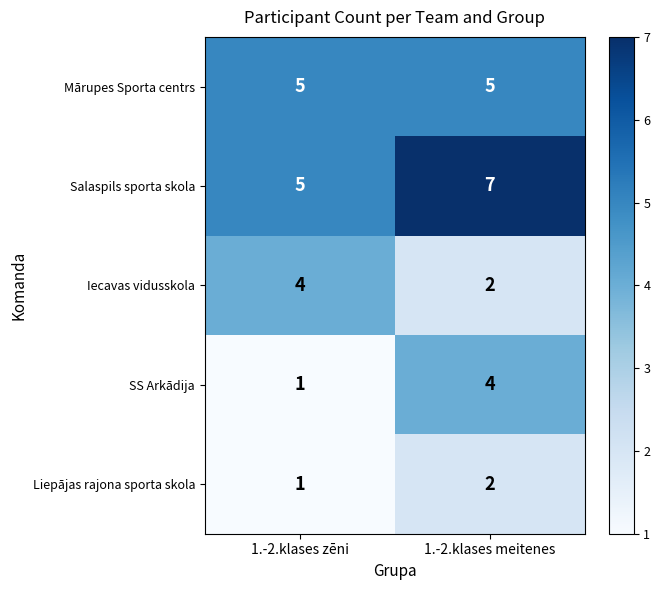

At how many categories does at least one series exceed 4?

2